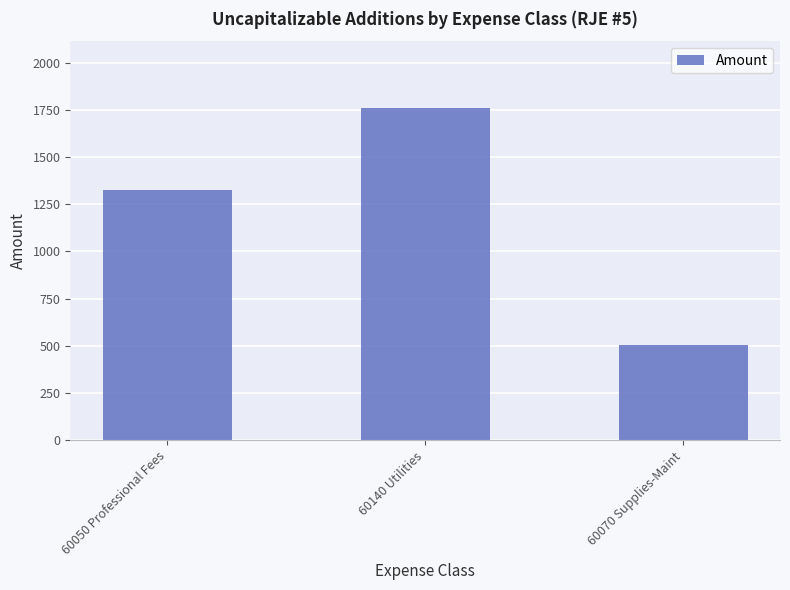

Count the number of categories in the chart.

3